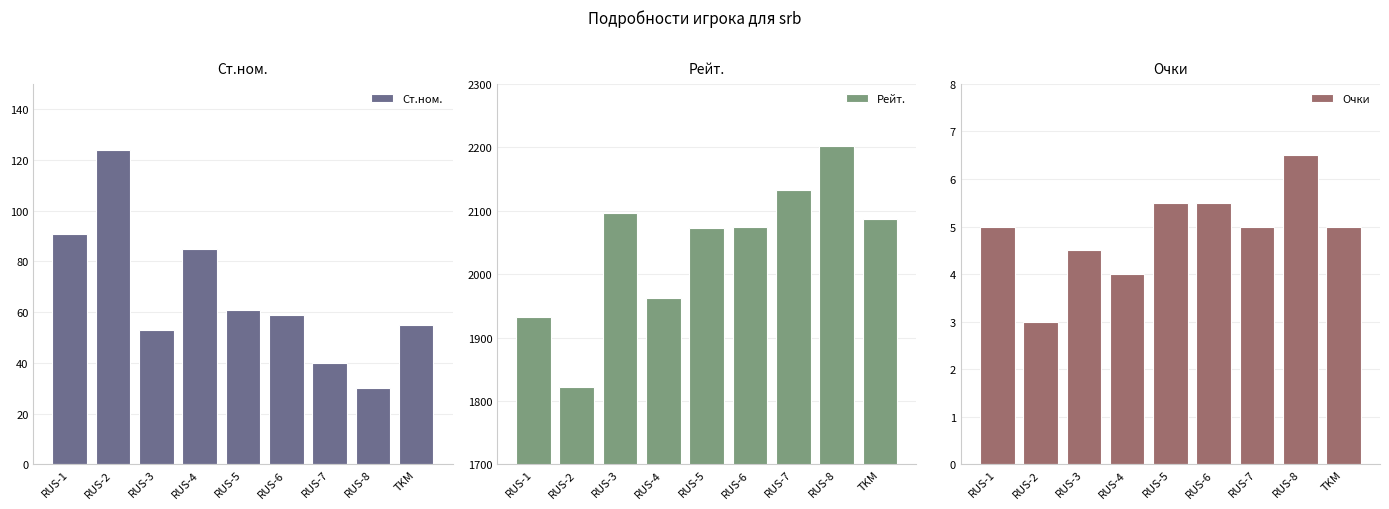

At which label does Очки first exceed 5?

RUS-5